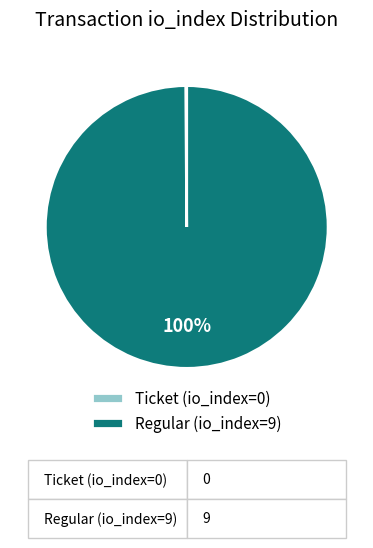

Which slice is the largest?

Regular (io_index=9)